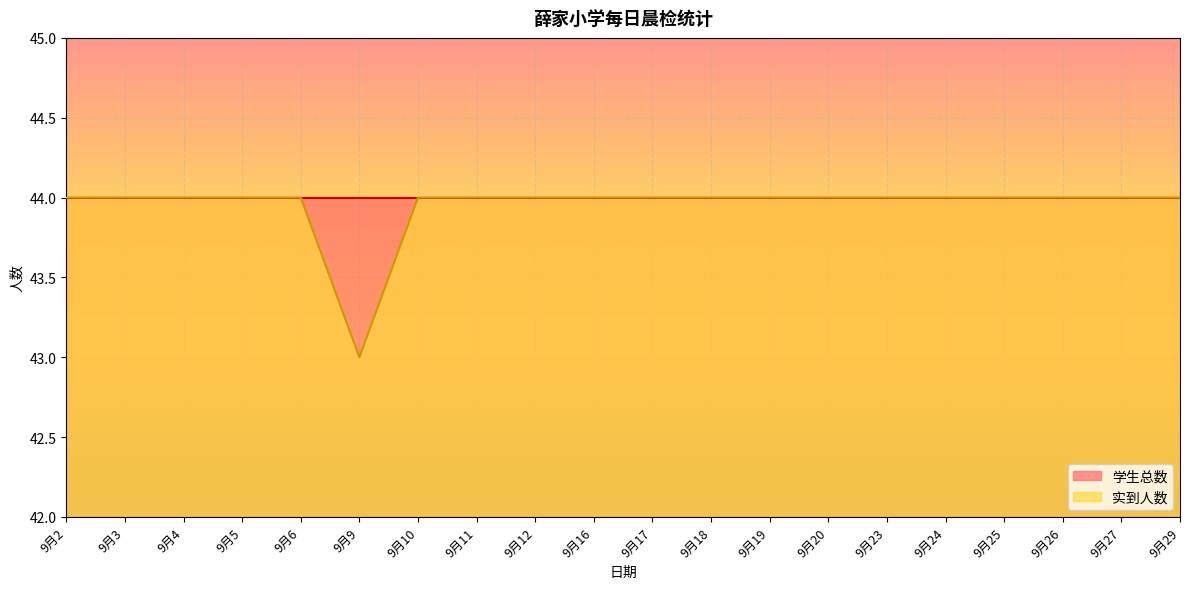

How many data points are less than 44?

1